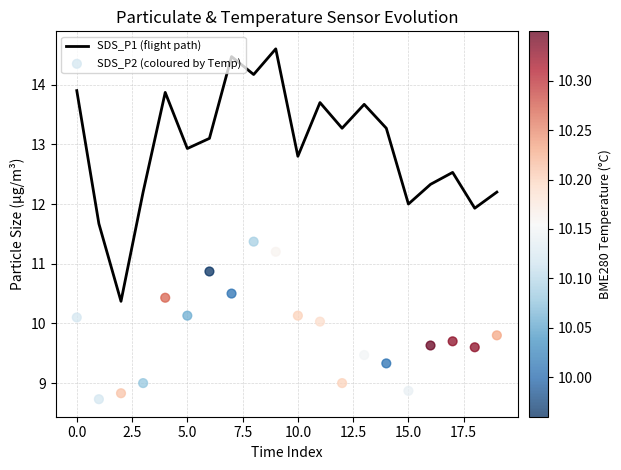

What are all the series names shown in the legend?

SDS_P1 (flight path), SDS_P2 (coloured by Temp)